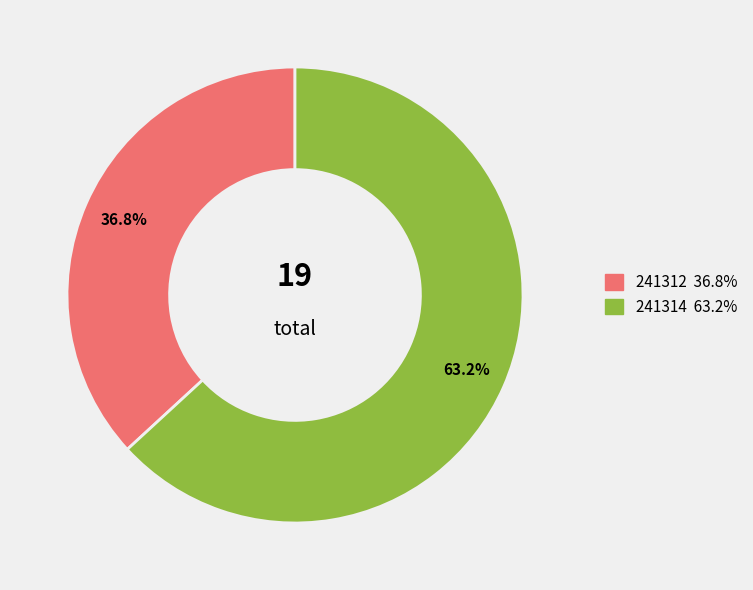

True or false: 241314 accounts for 63% of the total.

True